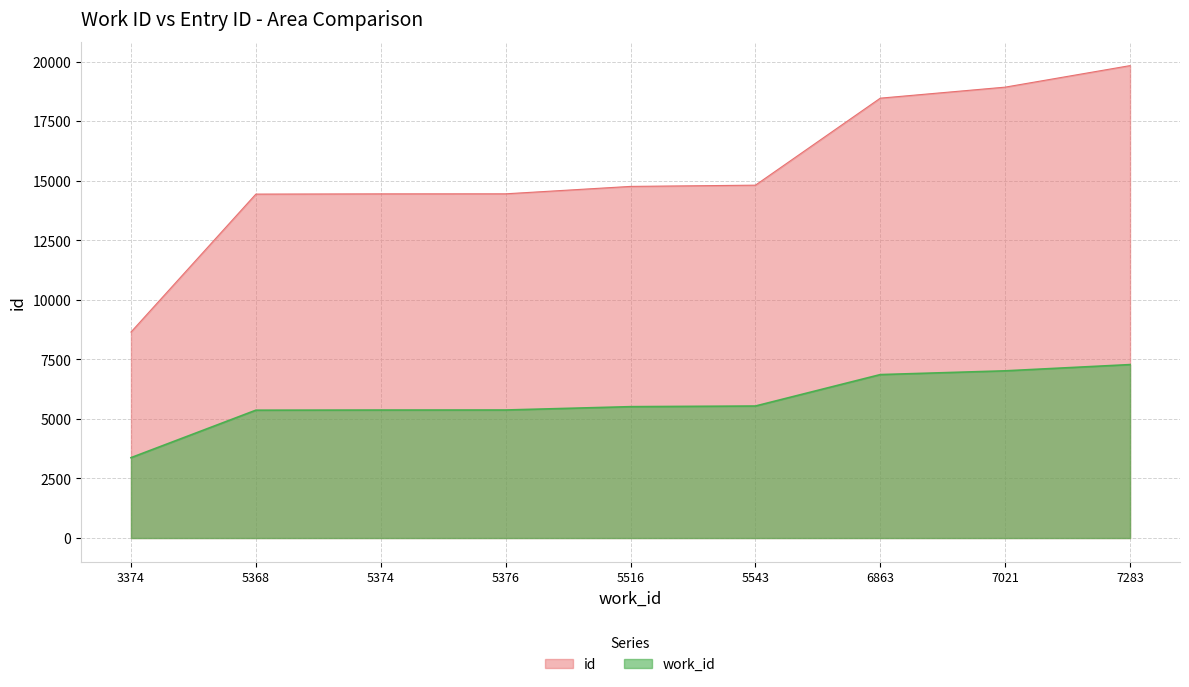

What is the difference between the second highest and minimum values in the work_id series?

3647